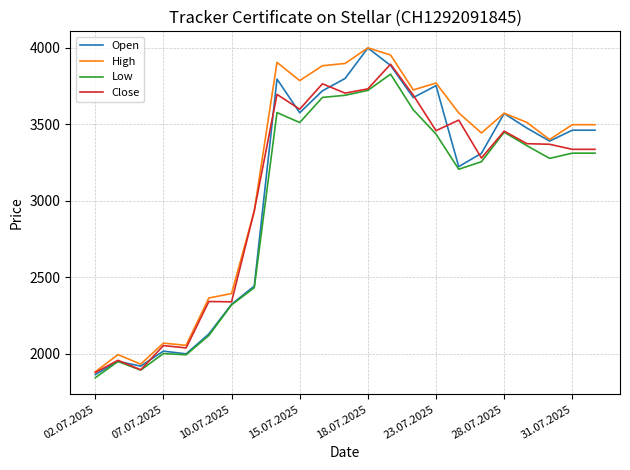

What is the maximum value for Low?

3826